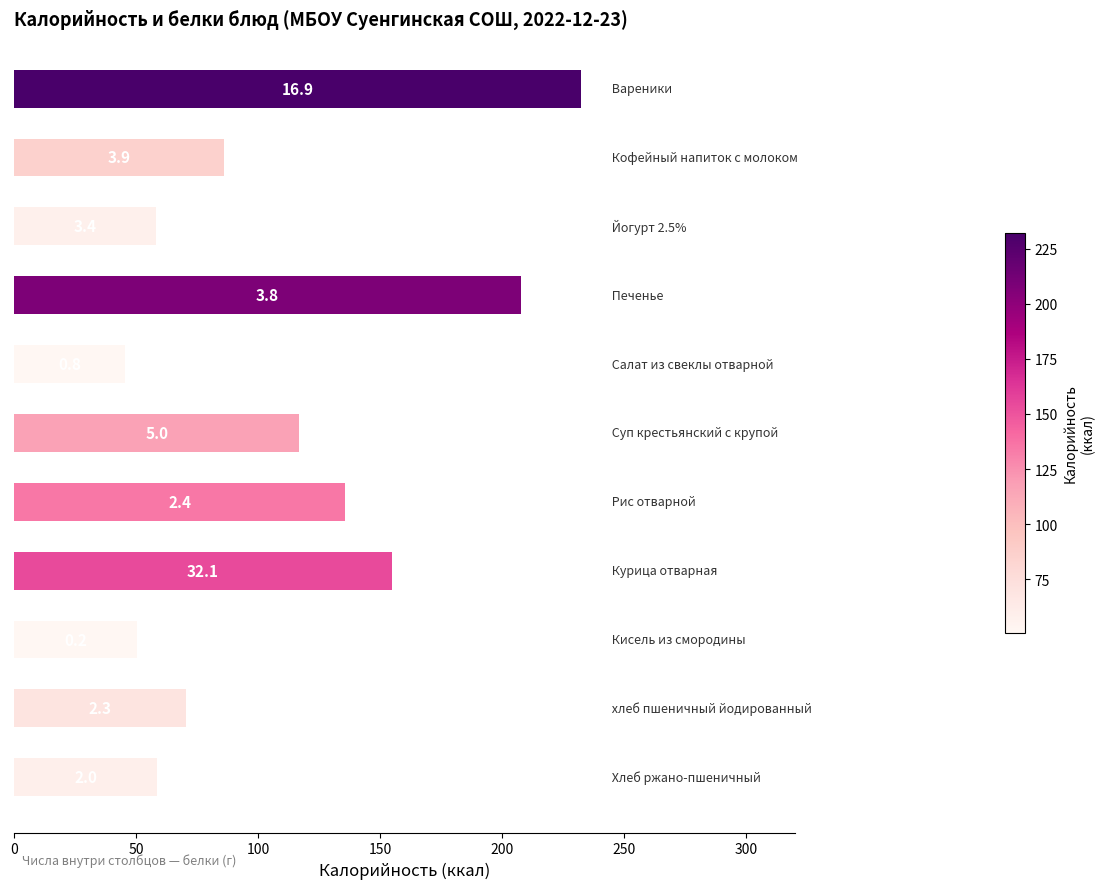

How many bars are there in total?

11